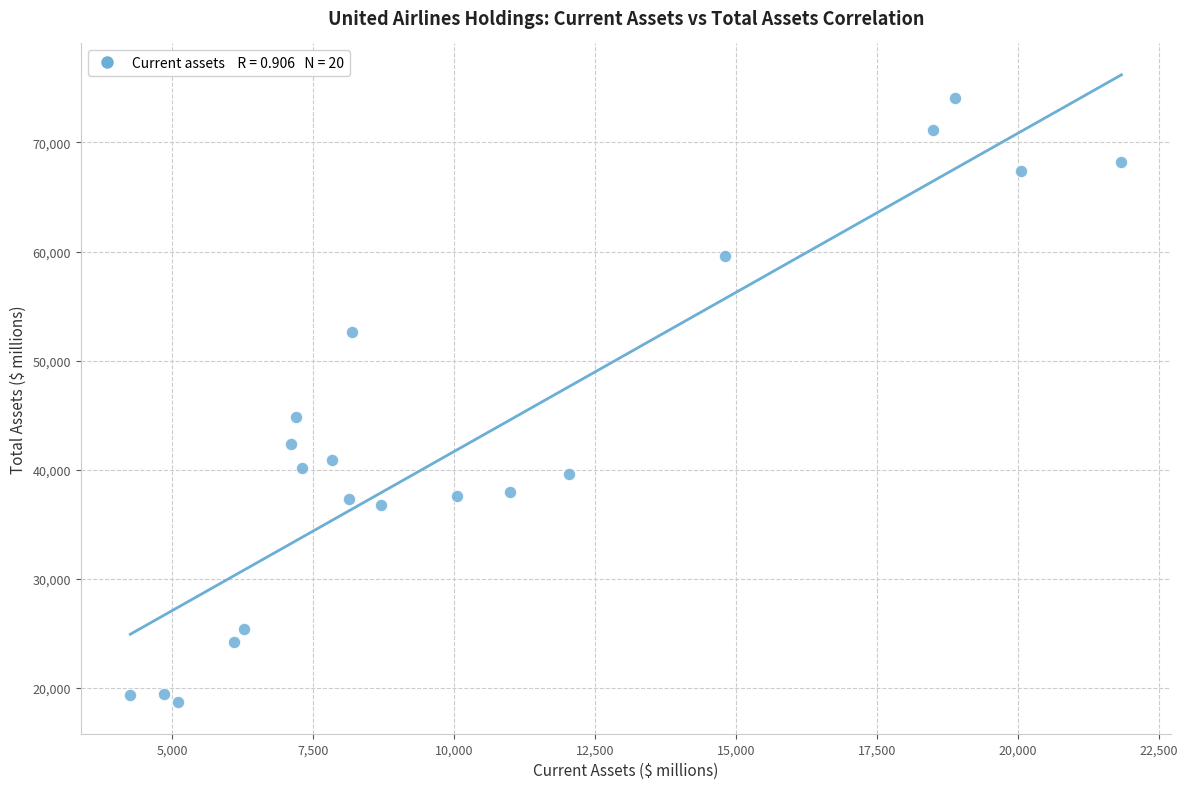

What Y value in the scatter plot is closest to 46383?

44792